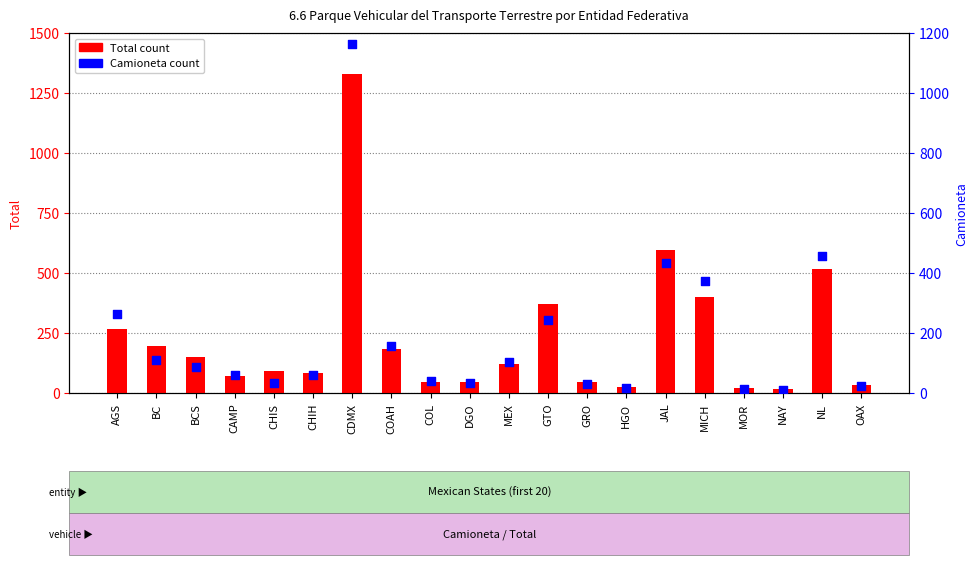

Which series contains the lowest Y value?

Camioneta